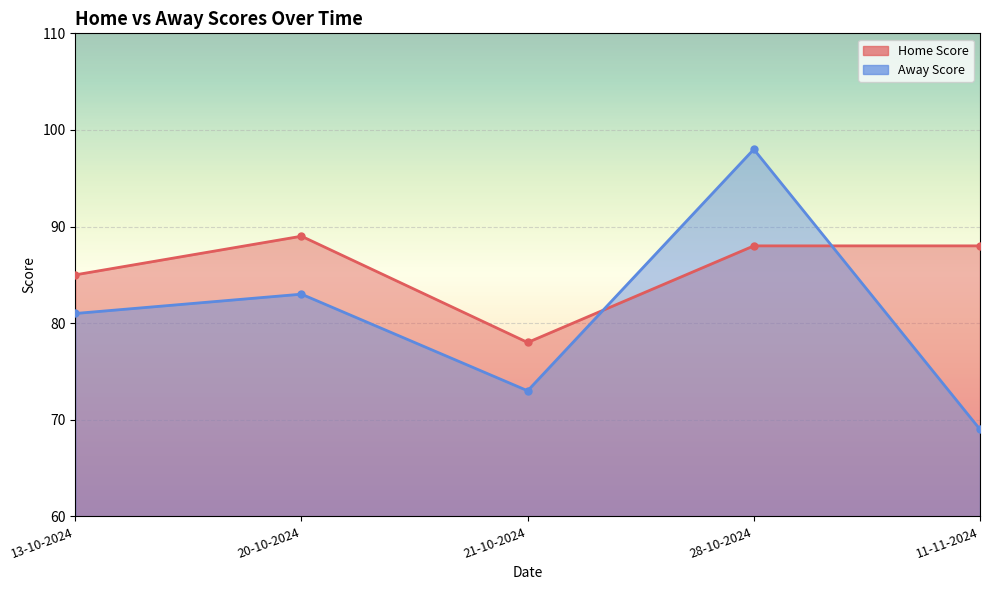

What are all the series names shown in the legend?

Home Score, Away Score